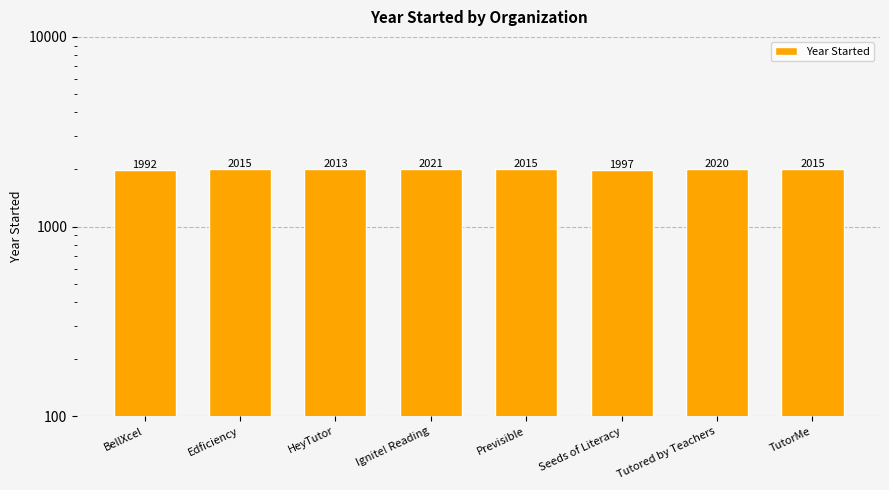

Reading left to right, list all the values displayed in this chart.

BellXcel=1992	Edficiency=2015	HeyTutor=2013	Ignite! Reading=2021	Previsible=2015	Seeds of Literacy=1997	Tutored by Teachers=2020	TutorMe=2015